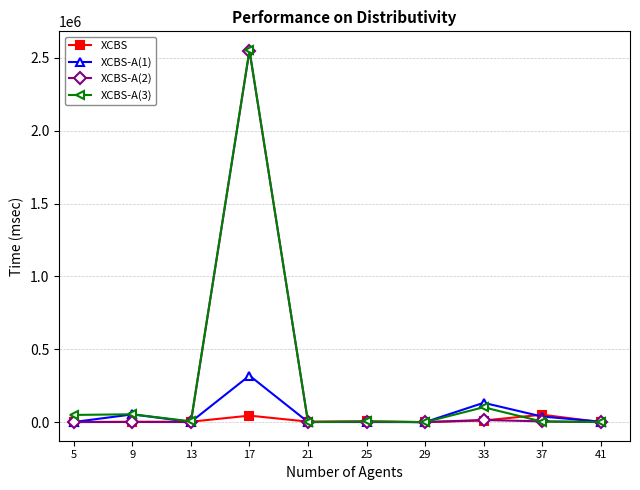

Which label corresponds to the largest value in the chart?

17